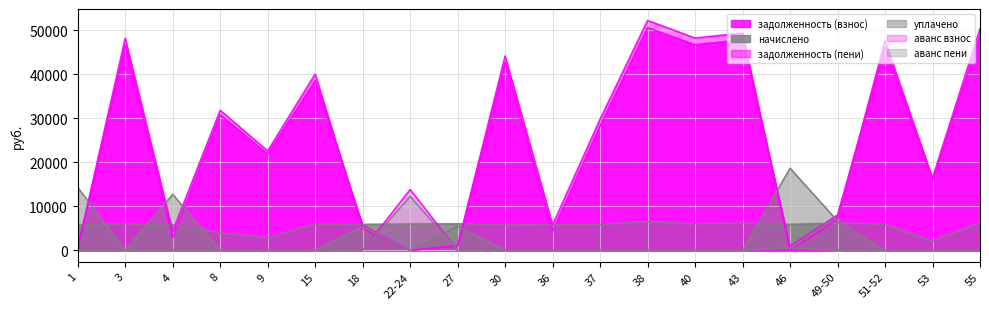

Reading left to right, extract all data points from this chart.

задолженность (взнос): 478.3	46694.8	2887.8	30835.0	21882.9	38563.3	5698.8	0.0	1005.2	42726.8	4334.7	28333.1	50618.1	46749.9	47855.1	944.6	8048.6	46142.2	15914.8	48794.6
начислено: 5740.1	6002.9	5775.6	3964.1	2813.2	5960.3	5896.3	5988.7	6031.3	5761.3	5782.7	5875.0	6507.2	6010.0	6152.0	5889.2	6208.9	5931.8	2046.0	6272.9
задолженность (пени): 477.7	48195.5	4331.7	31826.0	22586.2	40053.4	4957.9	0.0	1005.2	44167.2	5780.4	29801.9	52244.9	48252.4	49393.1	0.0	7069.1	47625.1	16426.3	50362.8
уплачено: 14293.0	0.0	12733.9	0.0	0.0	0.0	5315.0	0.0	5508.3	0.0	0.0	0.0	0.0	0.0	0.0	18664.6	6658.3	0.0	0.0	0.0
аванс взнос: 0.0	0.0	0.0	0.0	0.0	0.0	0.0	13800.8	0.0	0.0	0.0	0.0	0.0	0.0	0.0	0.0	0.0	0.0	0.0	0.0
аванс пени: 0.0	0.0	0.0	0.0	0.0	0.0	0.0	12303.6	0.0	0.0	0.0	0.0	0.0	0.0	0.0	583.1	0.0	0.0	0.0	0.0